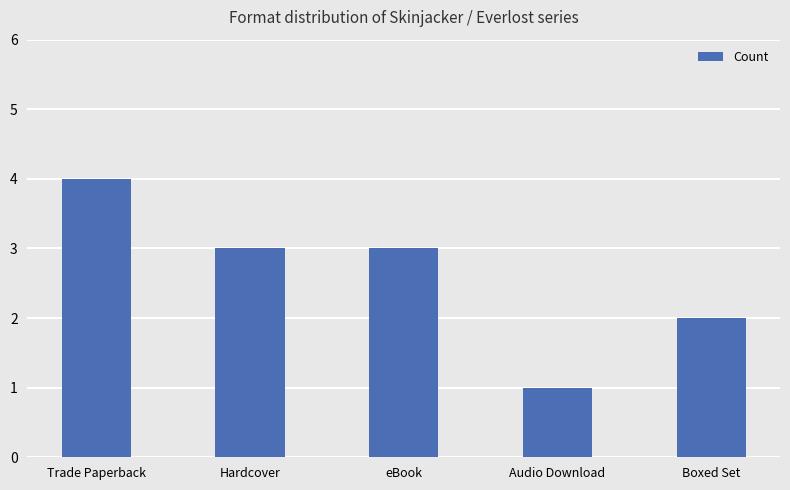

At which category does the chart reach its minimum across all series?

Audio Download